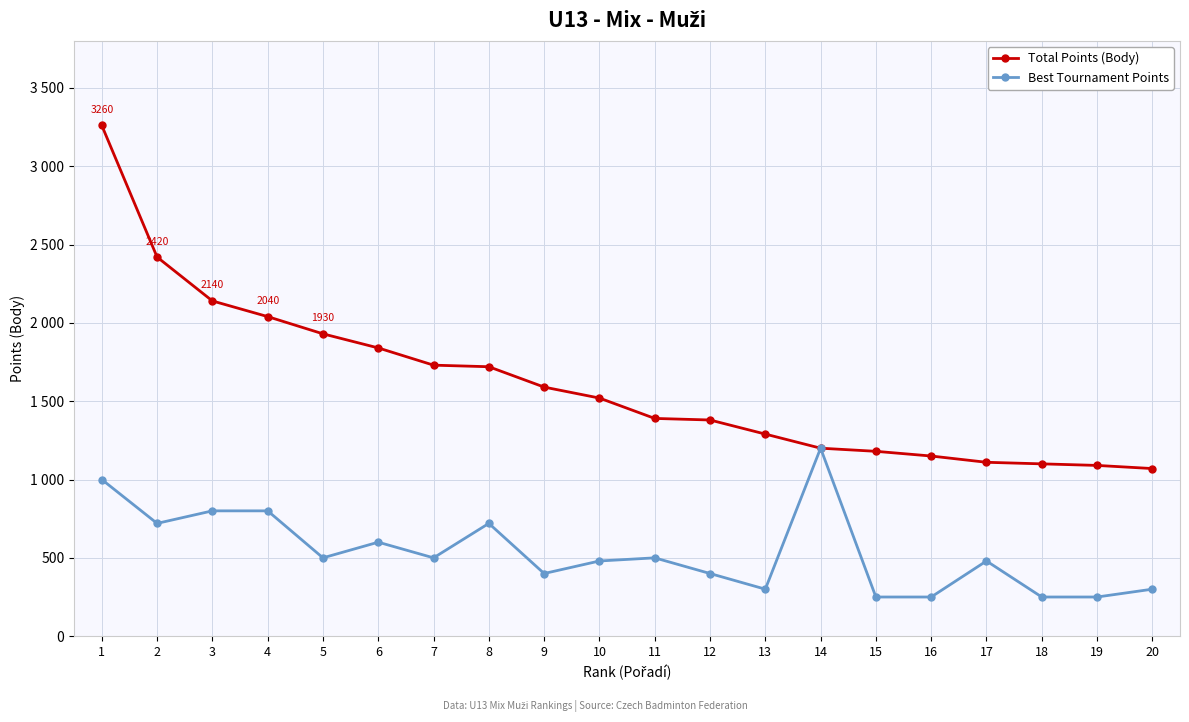

What are all the series names shown in the legend?

Total Points (Body), Best Tournament Points